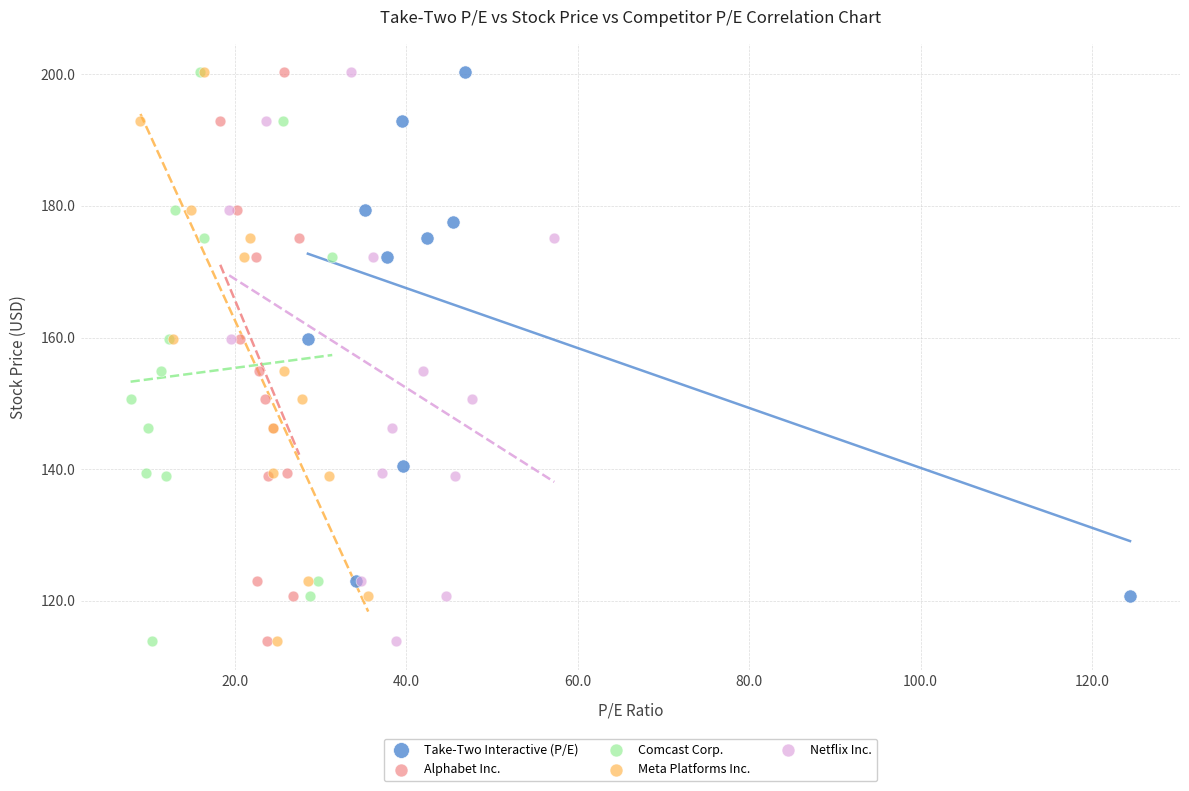

What are all the series names shown in the legend?

Take-Two Interactive (P/E), Alphabet Inc., Comcast Corp., Meta Platforms Inc., Netflix Inc.